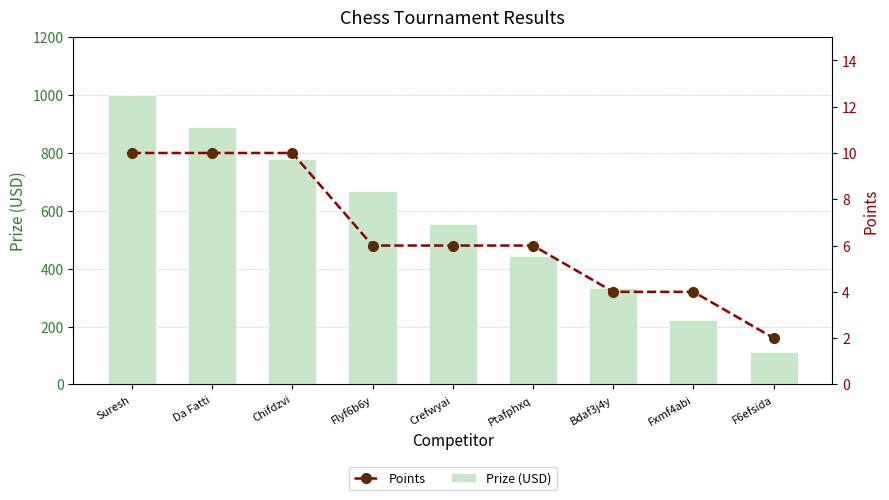

What is the average value of the Prize (USD) series?

556